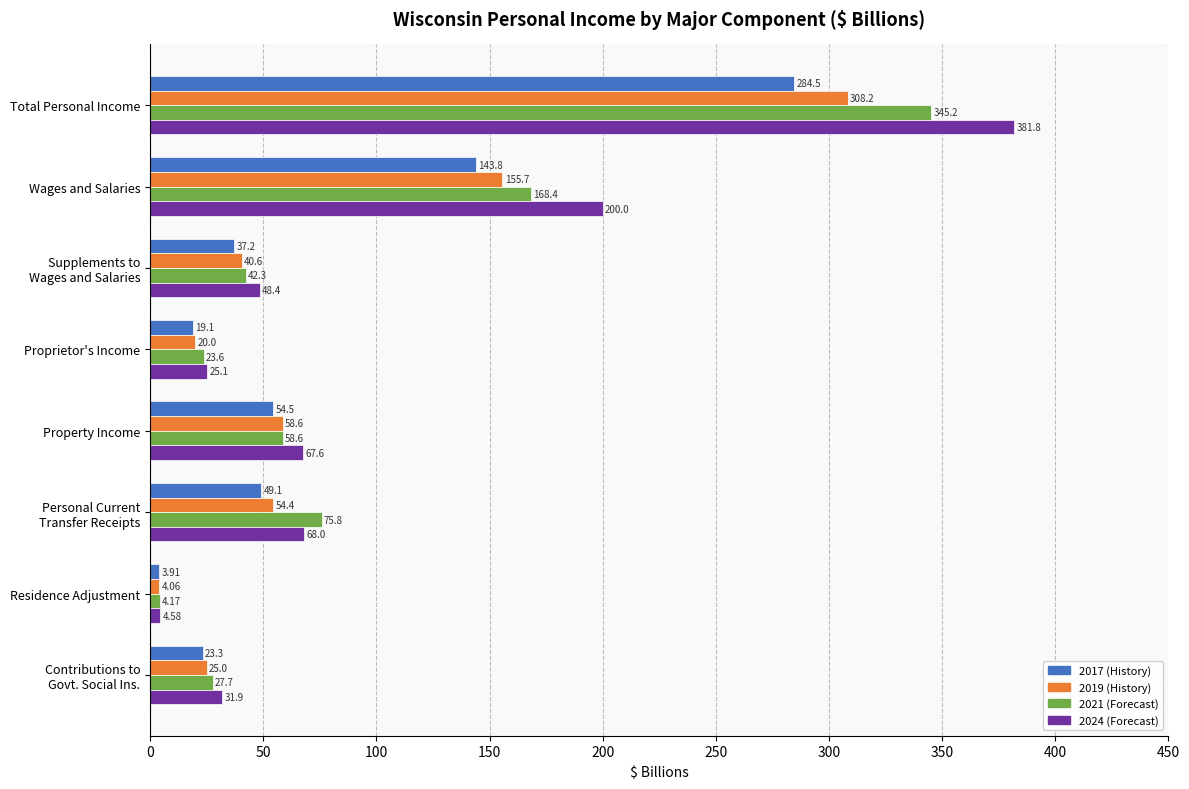

What is the maximum value for 2017 (History)?

284.5